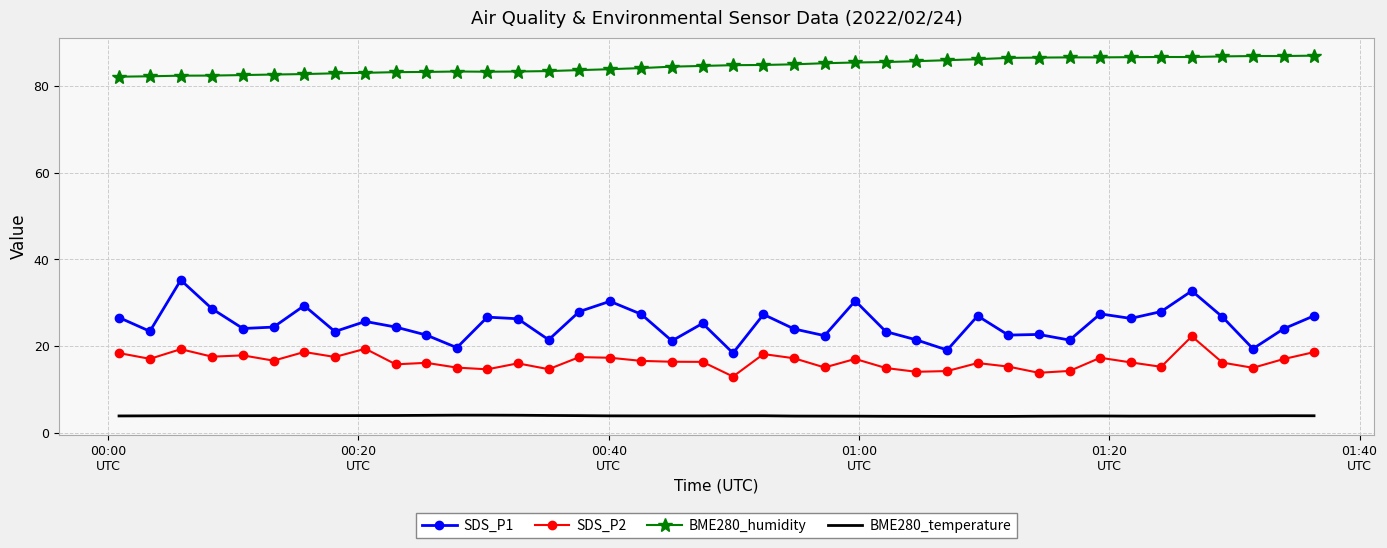

List the series in order of their peak value, lowest first.

BME280_temperature, SDS_P2, SDS_P1, BME280_humidity